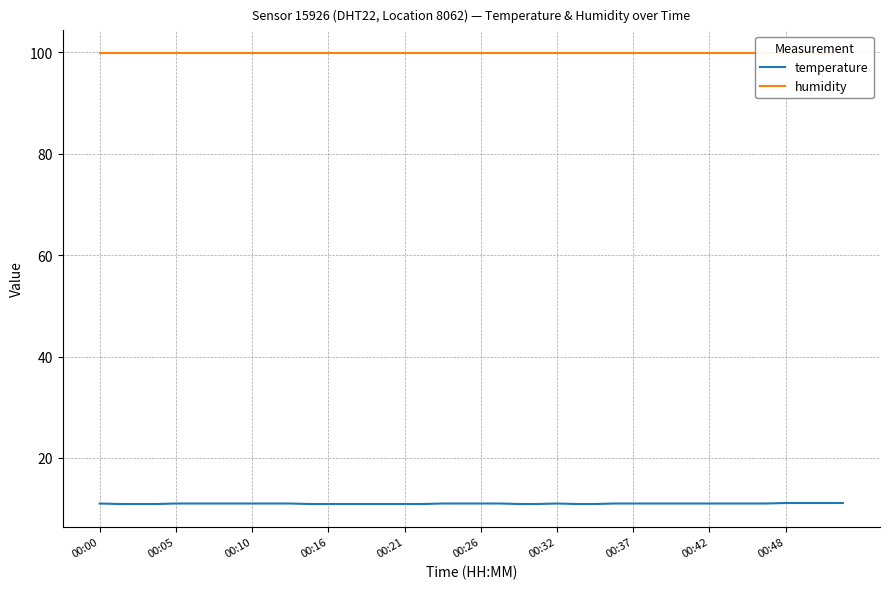

Which series has the largest total across all categories?

humidity